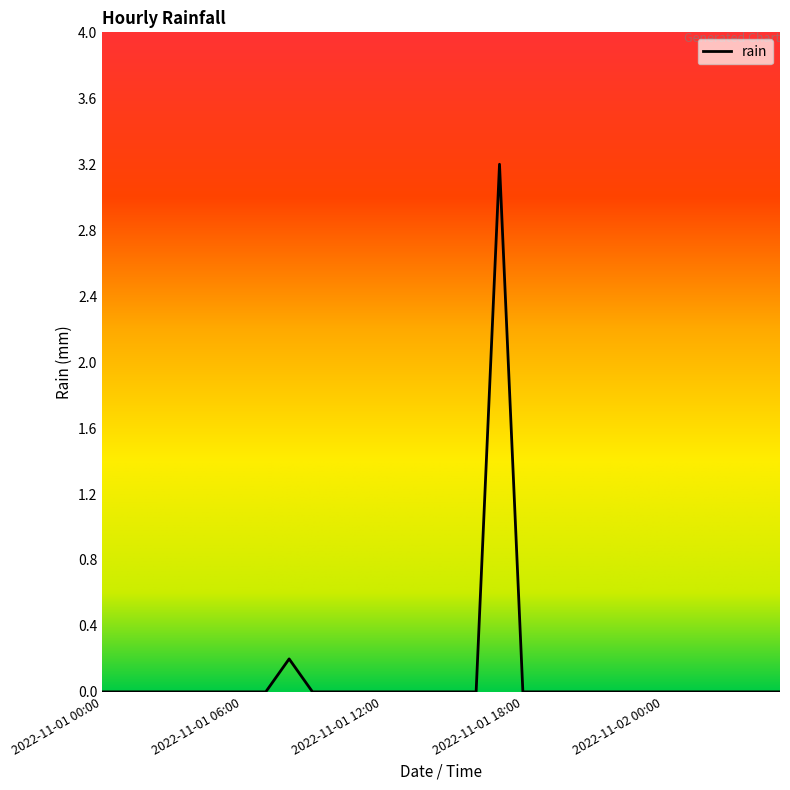

What is the average value?

0.1